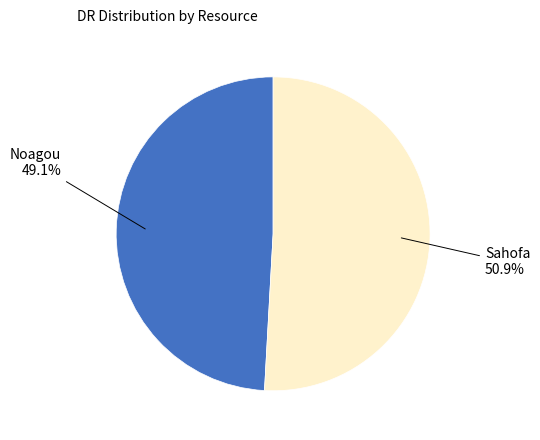

What percentage is the Noagou slice, to the nearest percent?

49%